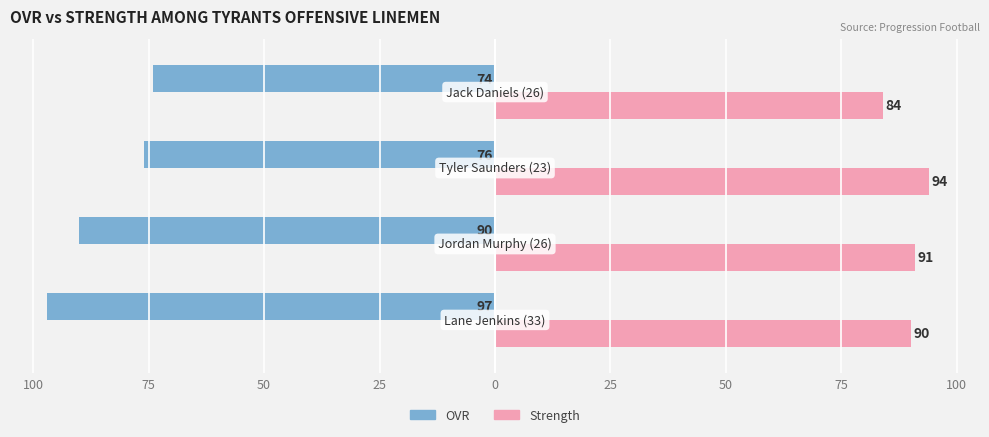

Reading left to right, list all the values displayed in this chart.

OVR: -97	-90	-76	-74
Strength: 90	91	94	84